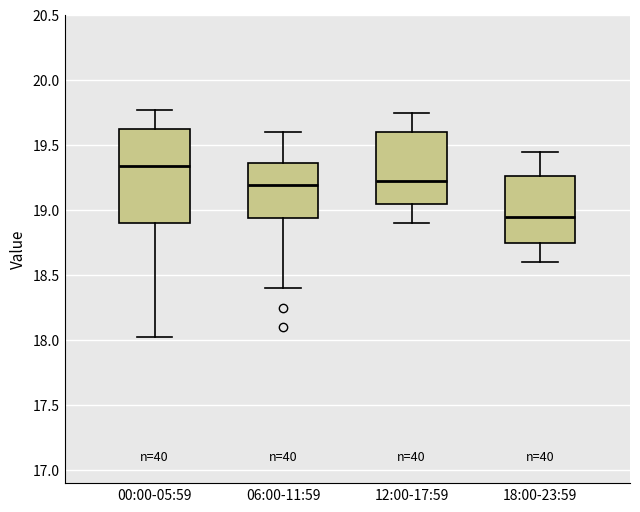

Reading left to right, transcribe this box plot: for each box, give where its median line is, the range the box spans, and where its two whiskers end, as read against the y-axis. The values are not printed on the chart, so give them approximately, as read against the axis.

00:00-05:59: median 19.35, box 18.90 to 19.60, whiskers 18.00 to 19.75
06:00-11:59: median 19.20, box 18.95 to 19.35, whiskers 18.40 to 19.60
12:00-17:59: median 19.25, box 19.05 to 19.60, whiskers 18.90 to 19.75
18:00-23:59: median 18.95, box 18.75 to 19.25, whiskers 18.60 to 19.45